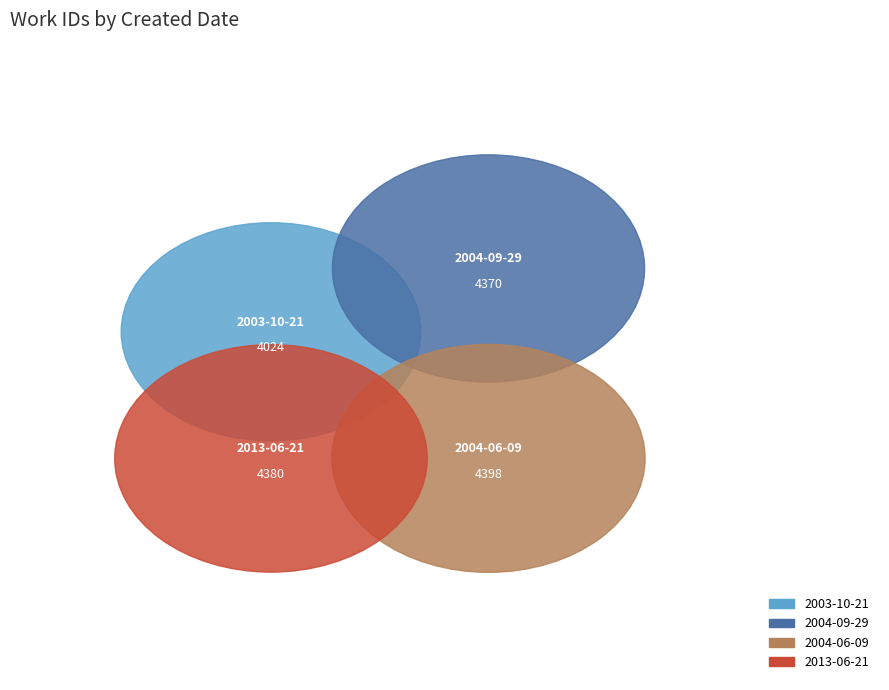

What percentage is the 2004-09-29 slice, to the nearest percent?

25%